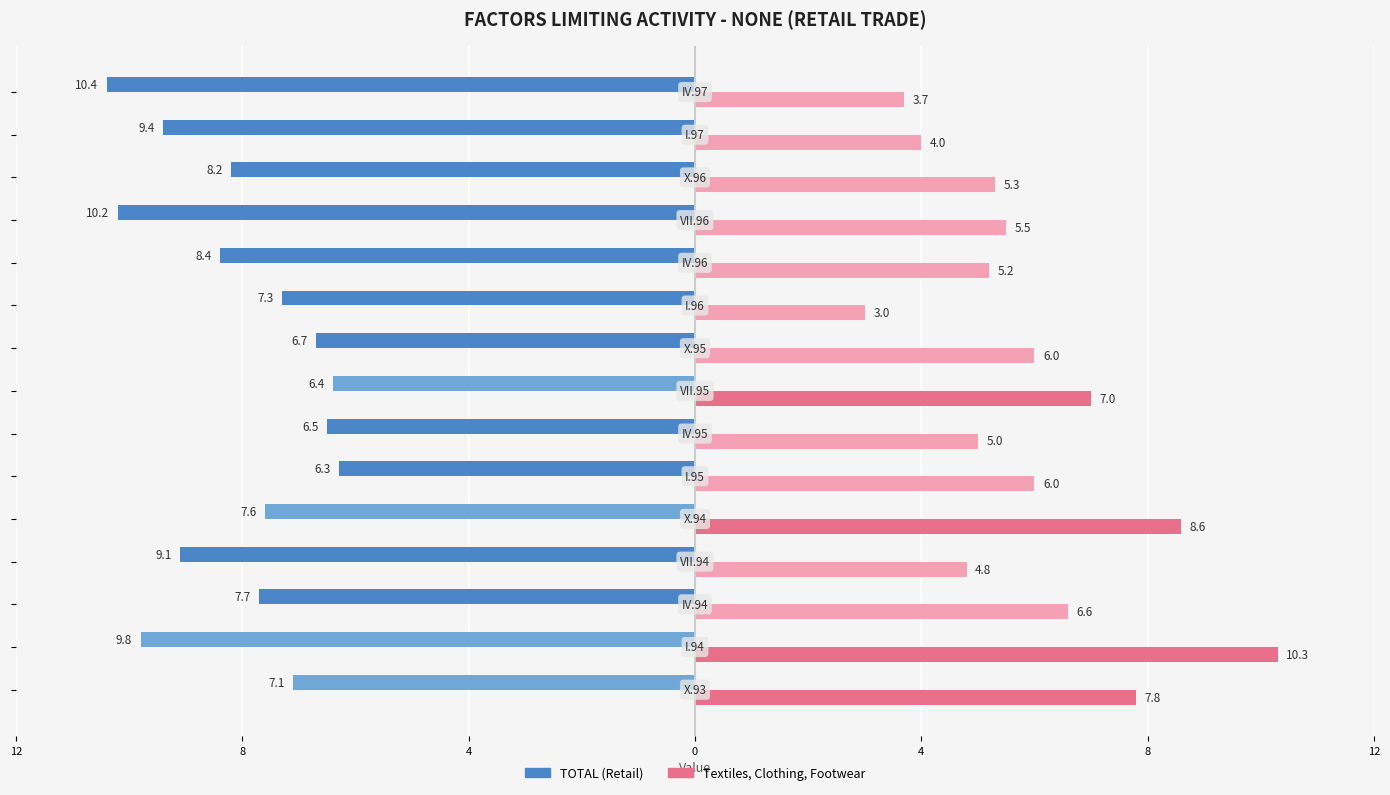

What are all the series names shown in the legend?

TOTAL (Retail), Textiles, Clothing, Footwear